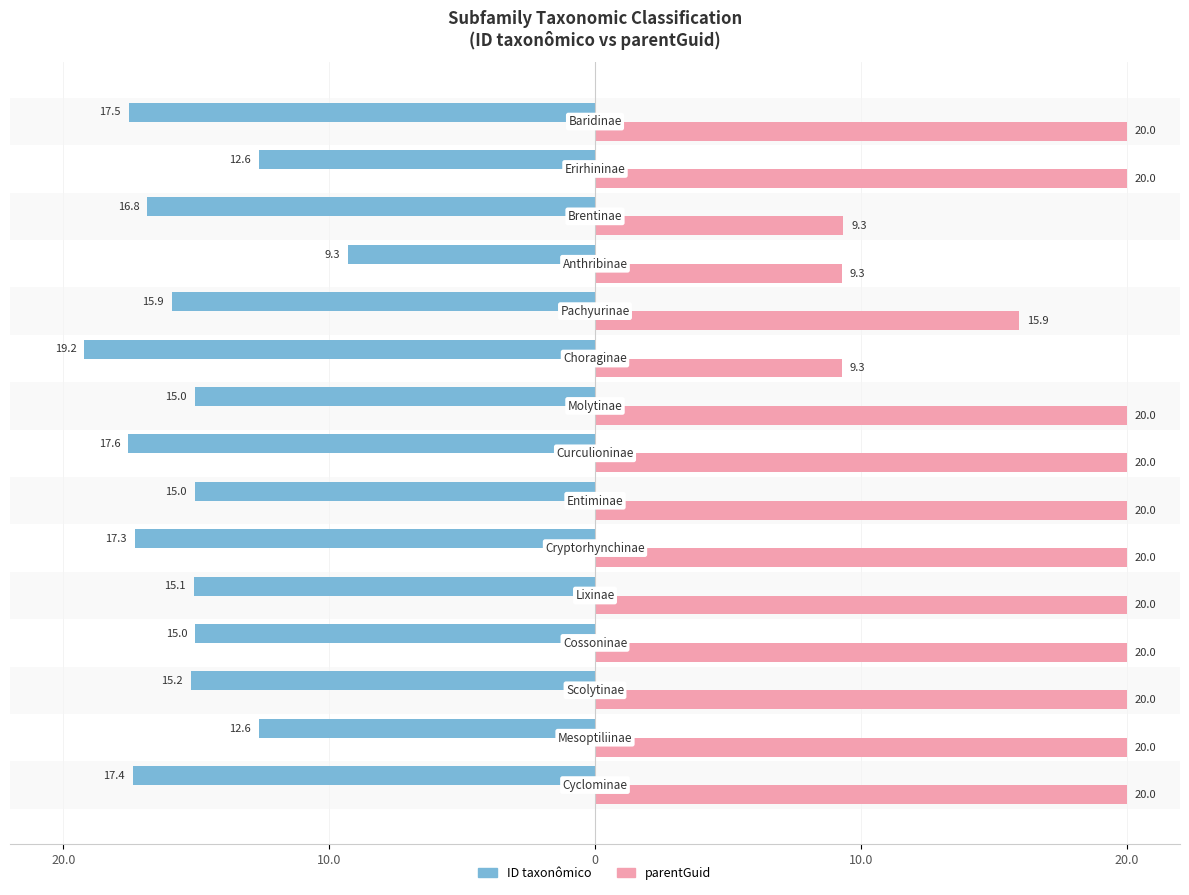

What are all the series names shown in the legend?

ID taxonômico, parentGuid